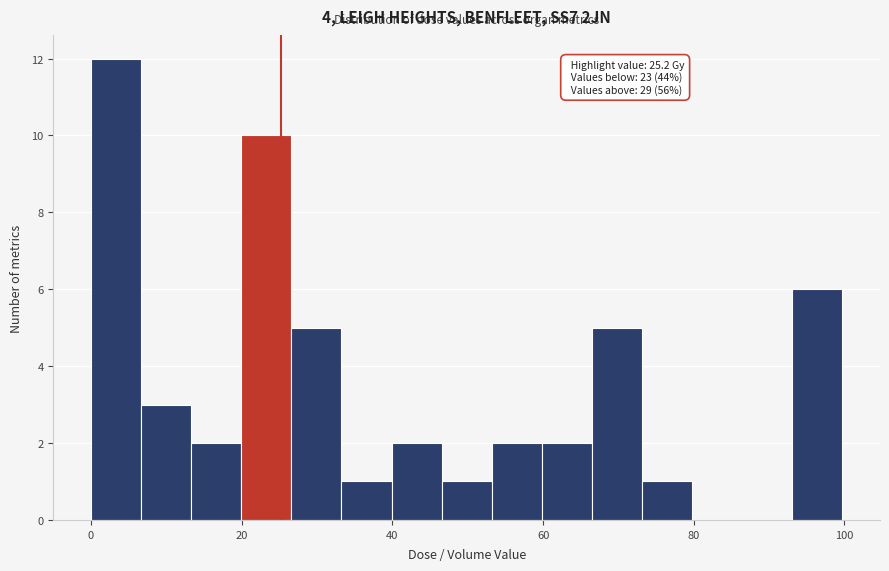

Read against the x-axis, roughly where is the centre of the tallest bar?

4